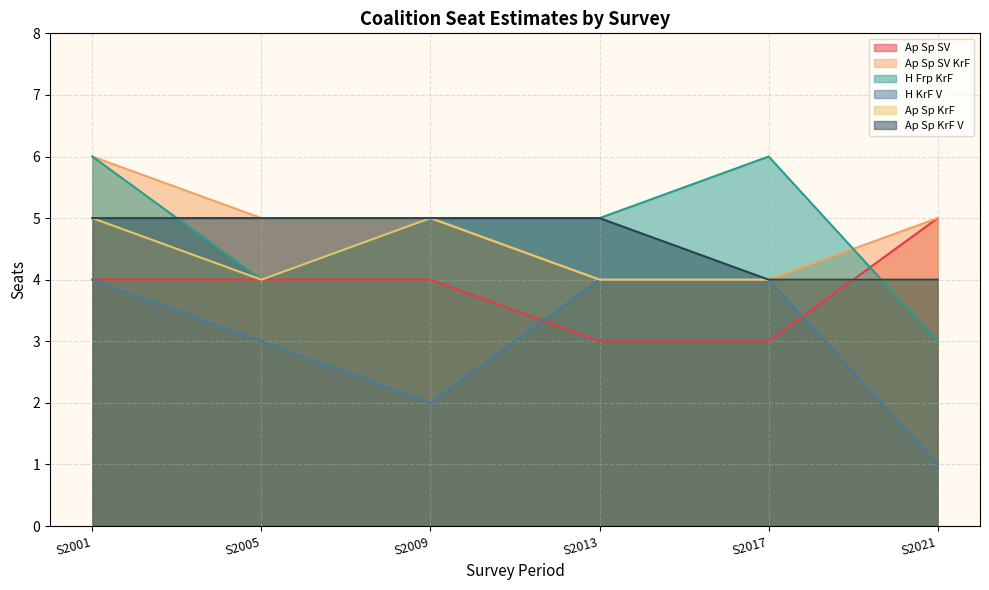

Where does the Ap Sp SV series first go above 4?

S2021